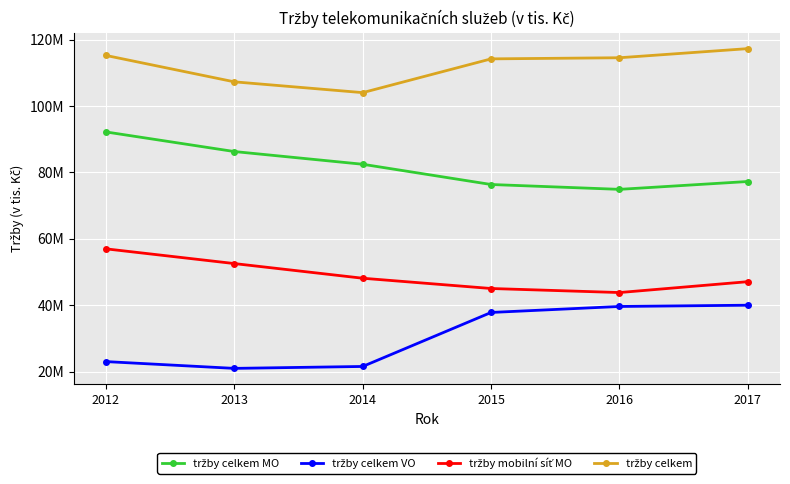

Is this an area chart (filled region under the line)?

No